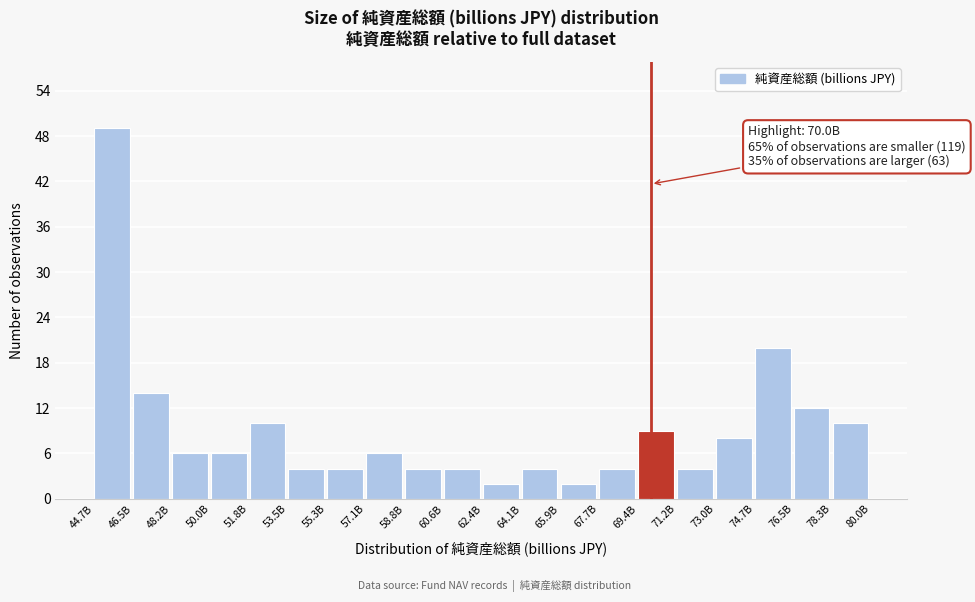

Reading left to right, extract all data points from this chart.

49	14	6	6	10	4	4	6	4	4	2	4	2	4	9	4	8	20	12	10